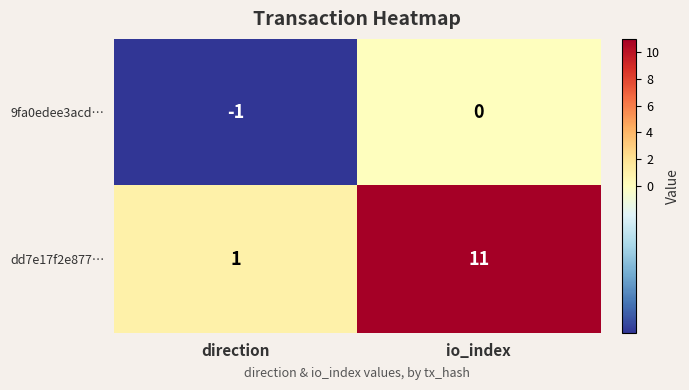

Reading left to right, extract all data points from this chart.

9fa0edee3acd…: direction=-1	io_index=0
dd7e17f2e877…: direction=1	io_index=11